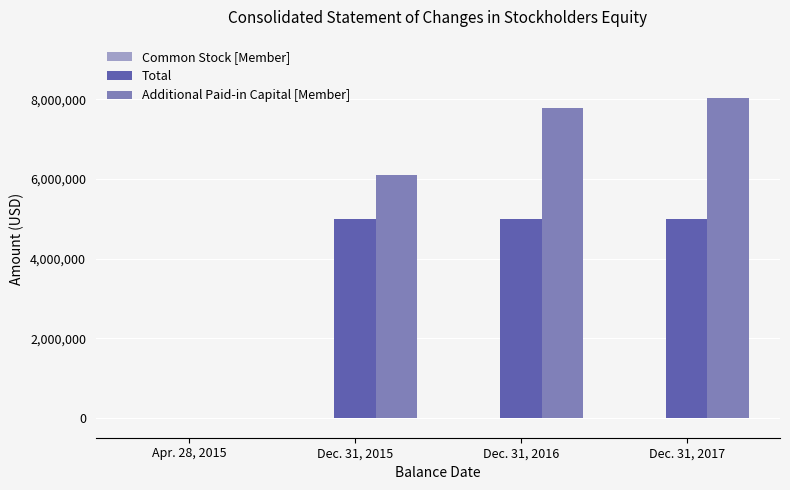

The value of Total at Dec. 31, 2016 is 8033258. True or false?

False